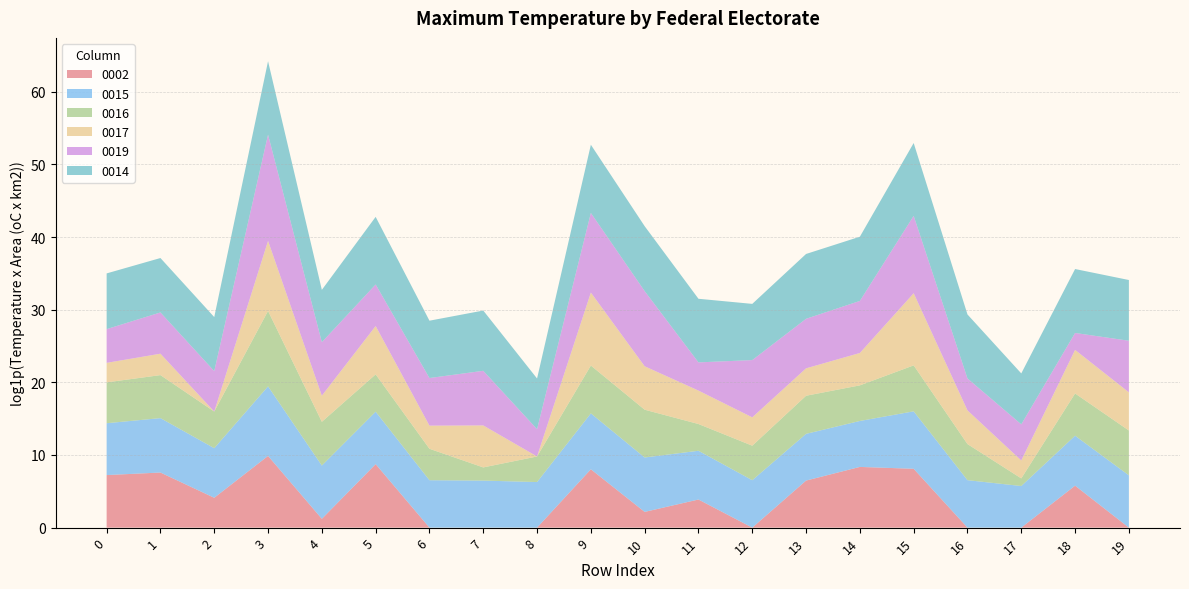

Reading left to right, what are all the values shown in this chart?

0002: 1385.7	1962.0	59.8	19342.0	2.4	6247.8	0.0	0.0	0.0	3071.4	7.7	46.9	0.0	648.7	4252.9	3286.3	0.0	0.0	321.7	0.0
0015: 1255.4	1789.7	920.8	14364.0	1531.8	1357.8	681.7	648.0	528.3	2199.6	1786.5	818.8	682.4	620.4	557.8	2724.4	685.9	306.2	967.0	1335.6
0016: 275.9	371.2	153.8	32337.0	410.4	169.6	74.8	5.1	32.8	722.2	717.7	38.7	114.7	188.2	133.3	557.0	142.8	1.9	334.3	477.1
0017: 13.7	18.0	0.0	15339.0	35.3	774.1	23.1	322.4	0.0	22978.0	393.6	98.5	48.4	42.5	85.1	20493.0	102.1	10.8	400.1	190.0
0019: 102.9	291.4	261.5	2252100.0	1581.9	304.2	700.9	1839.5	42.0	57495.0	31068.0	47.6	2650.8	912.6	1295.3	42217.0	80.0	144.0	9.3	1213.6
0014: 2134.8	1788.2	1689.4	24429.0	1337.7	10983.0	2672.8	4001.2	1067.2	11919.0	7600.2	6338.4	2286.1	7501.9	6885.7	22598.0	6676.4	1105.2	6623.4	4267.5